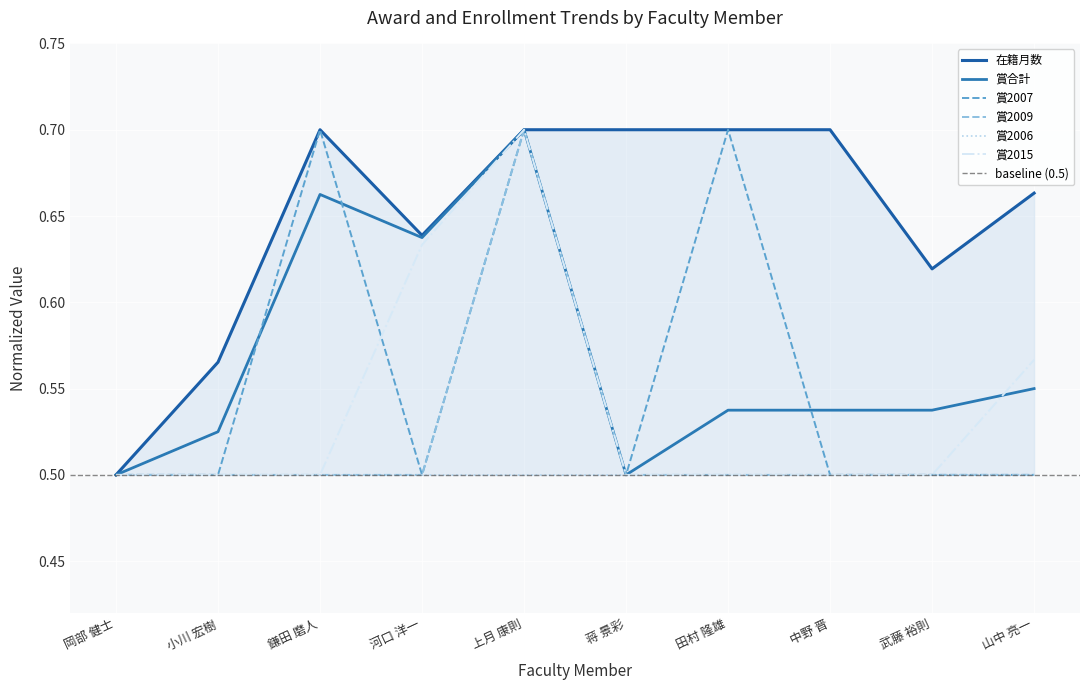

At which category is the sum across all series the highest?

上月 康則